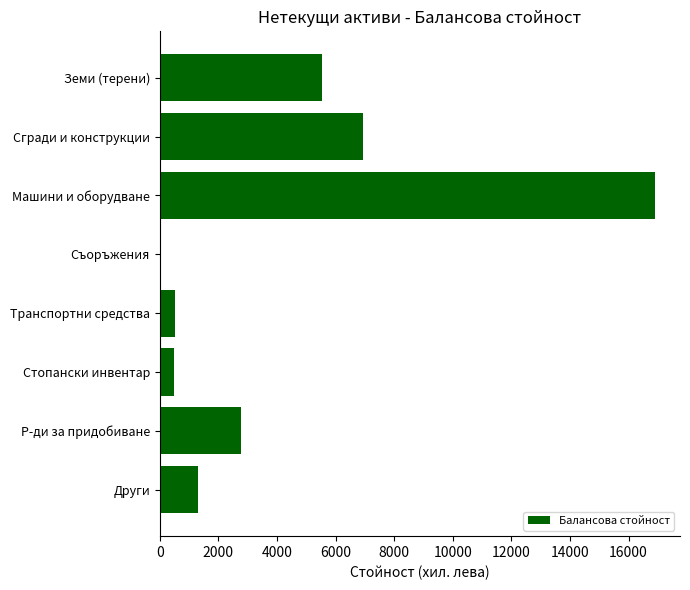

Where is the data nearest to the value 8454?

Сгради и конструкции